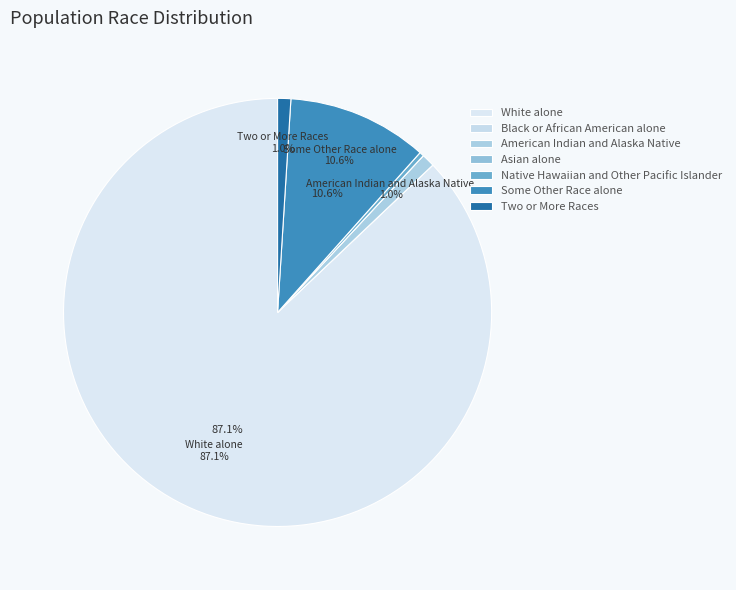

Is it true that Two or More Races is 1% of the pie?

True